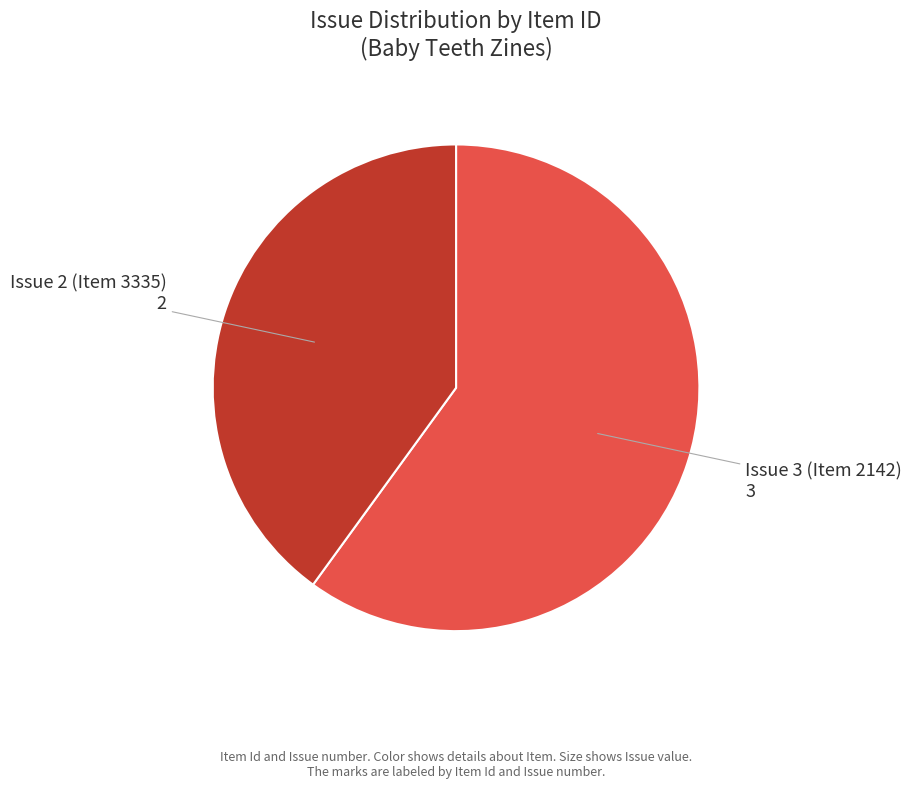

Which category has the biggest portion of the pie?

Issue 3 (Item 2142)